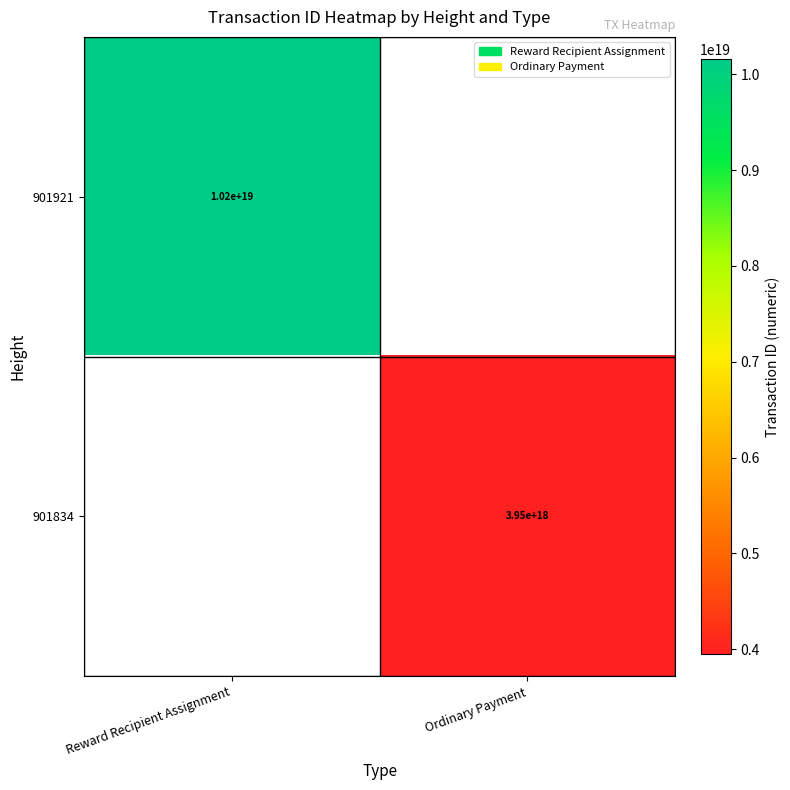

Is the value of 901921 at Reward Recipient Assignment greater than the value of 901834 at Ordinary Payment?

Yes